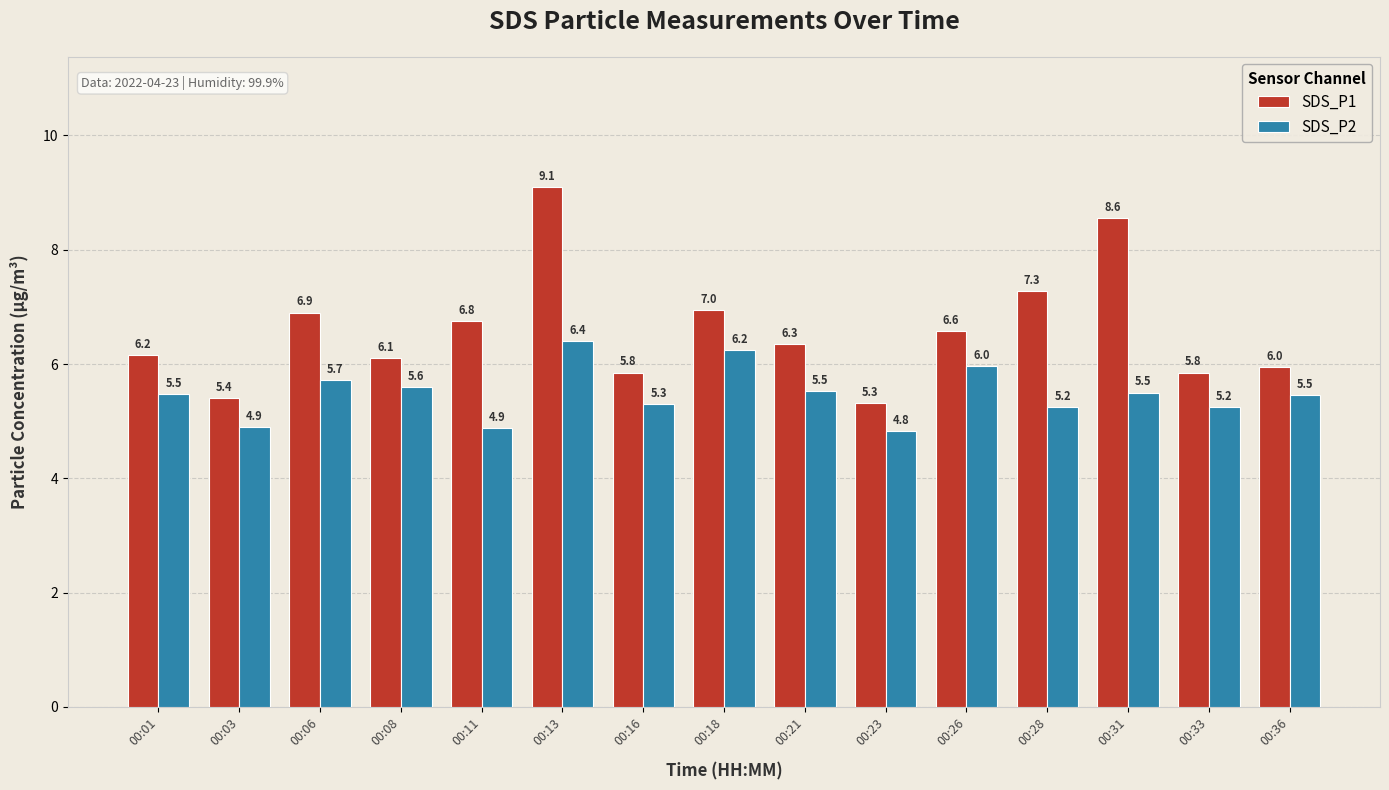

What are all the series names shown in the legend?

SDS_P1, SDS_P2